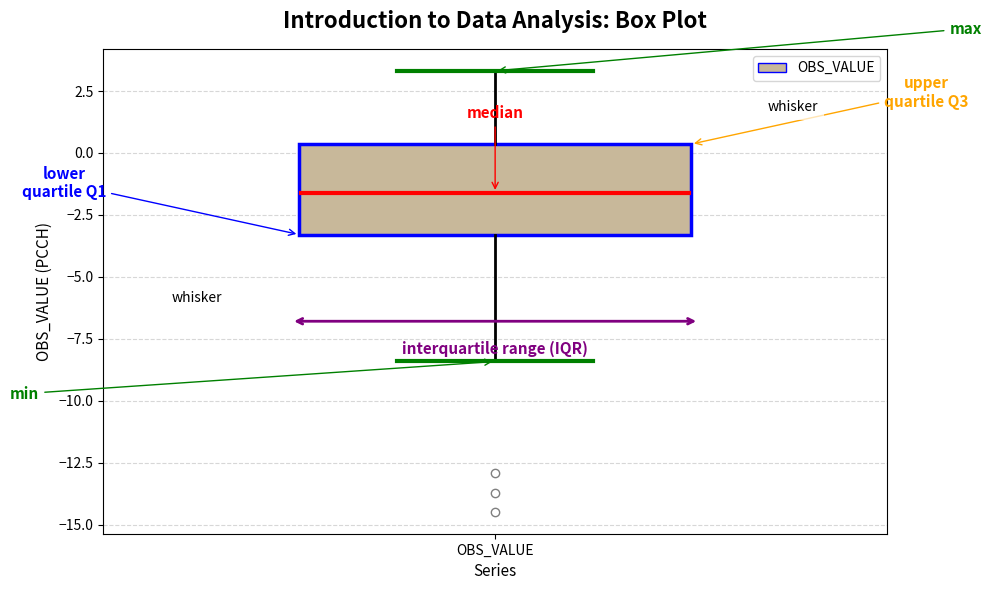

Where is the lower edge of the box for OBS_VALUE on the y-axis? The values are not printed on the chart, so give them approximately, as read against the axis.

-3.5